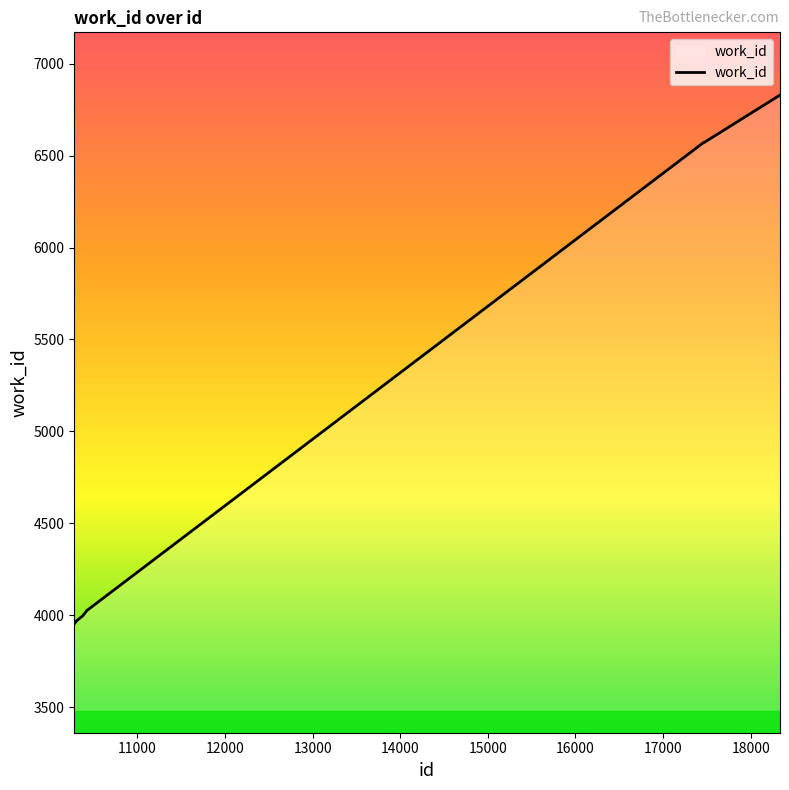

What is the maximum value shown in the chart?

6830